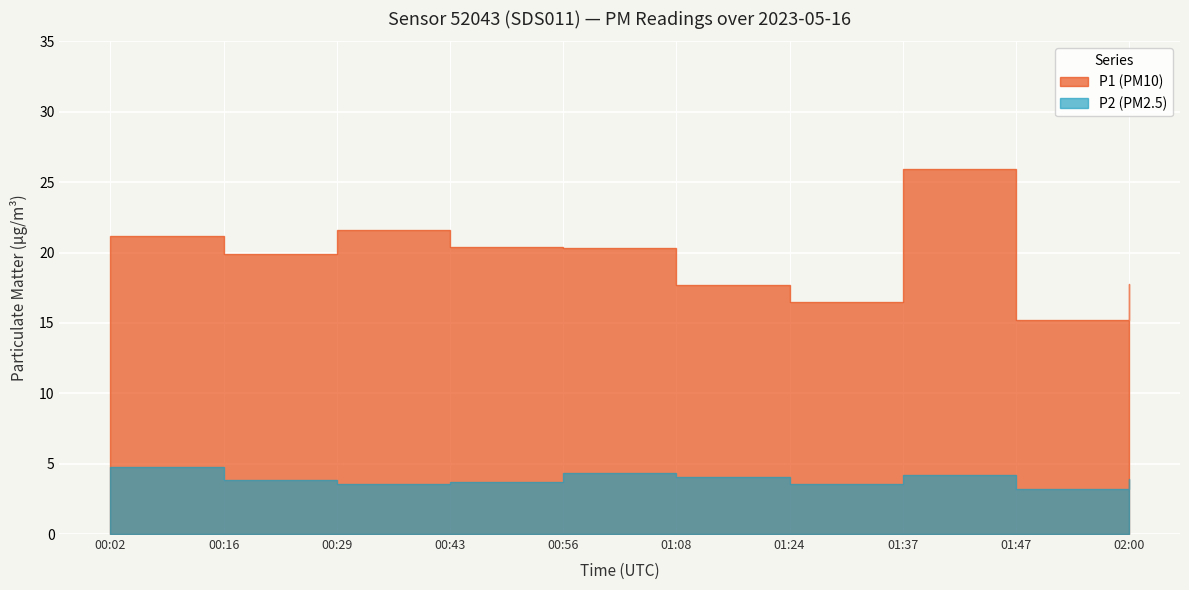

Is the value of P2 at 12:00 greater than the value of P1 at 10:00?

No